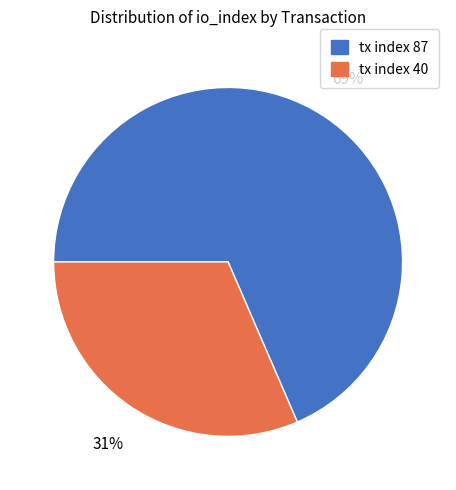

To the nearest percent, what portion does tx index 40 represent?

31%